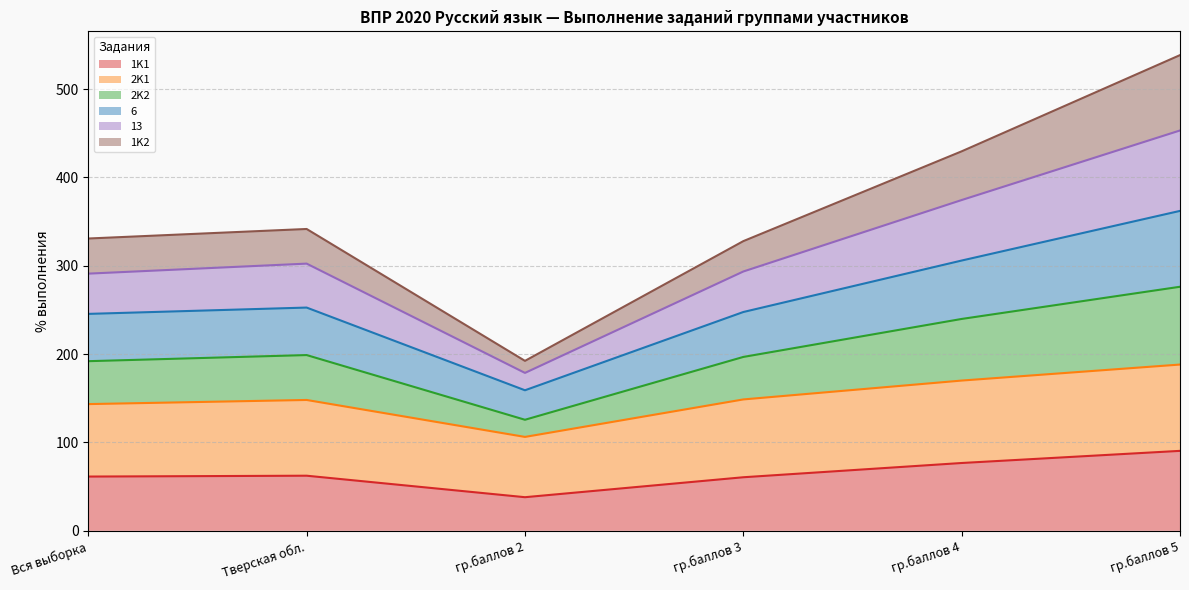

What is the label of the 1st point from the right?

гр.баллов 5